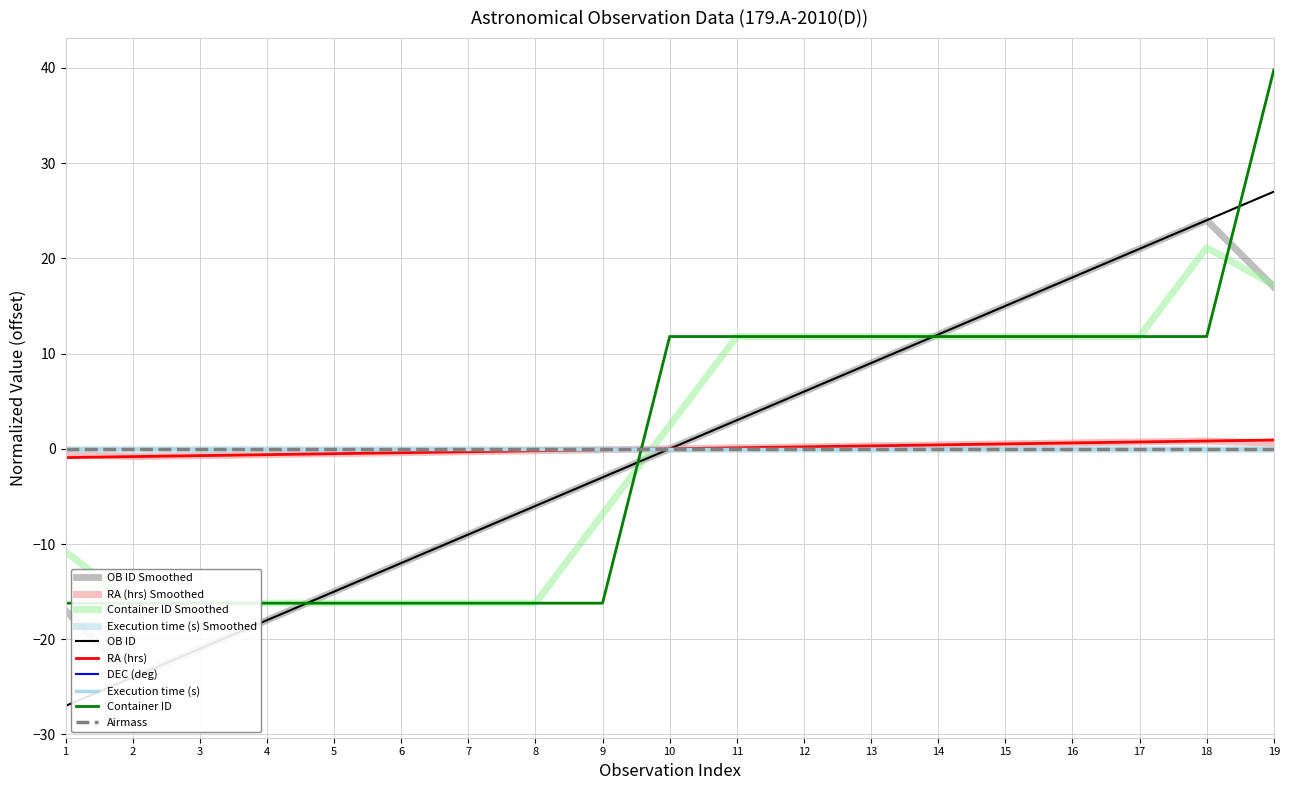

True or false: OB ID has a value of -28.1 at 3.

False